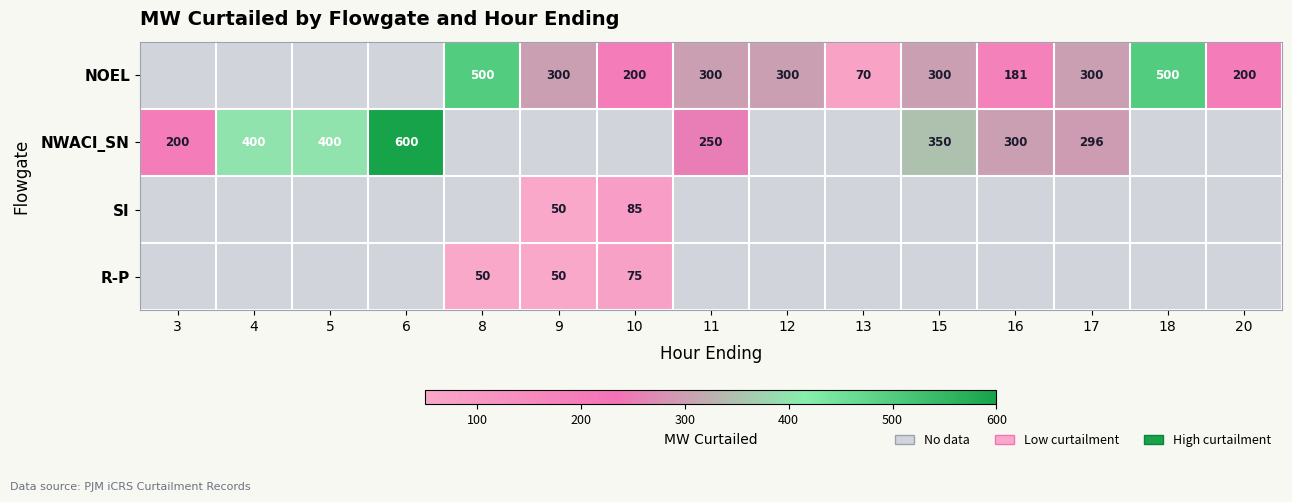

What is the difference between the NOEL values at 13 and 17?

230